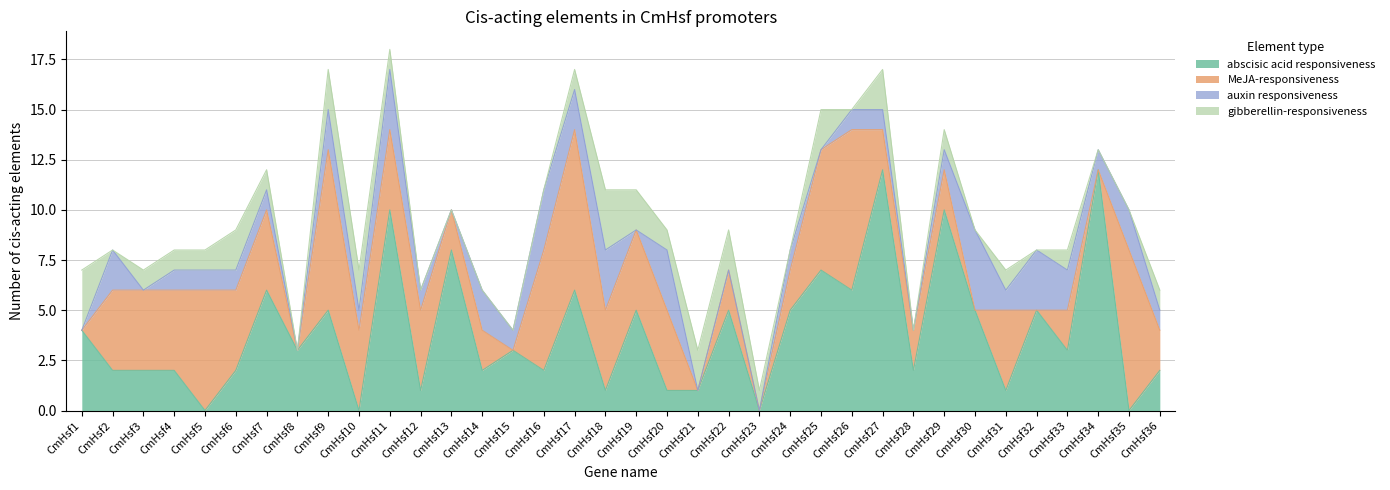

Is the value of abscisic acid responsiveness at CmHsf2 greater than the value of MeJA-responsiveness at CmHsf1?

Yes